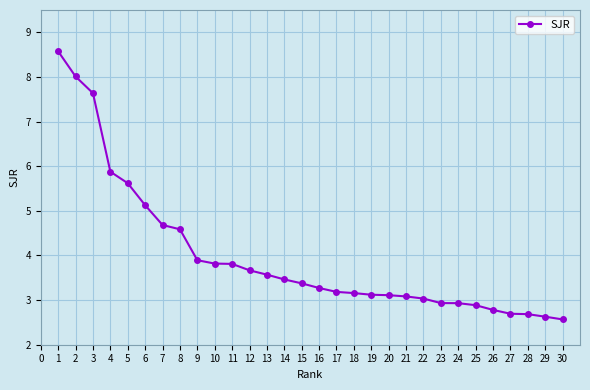

What value does the data have at 28?

2.7